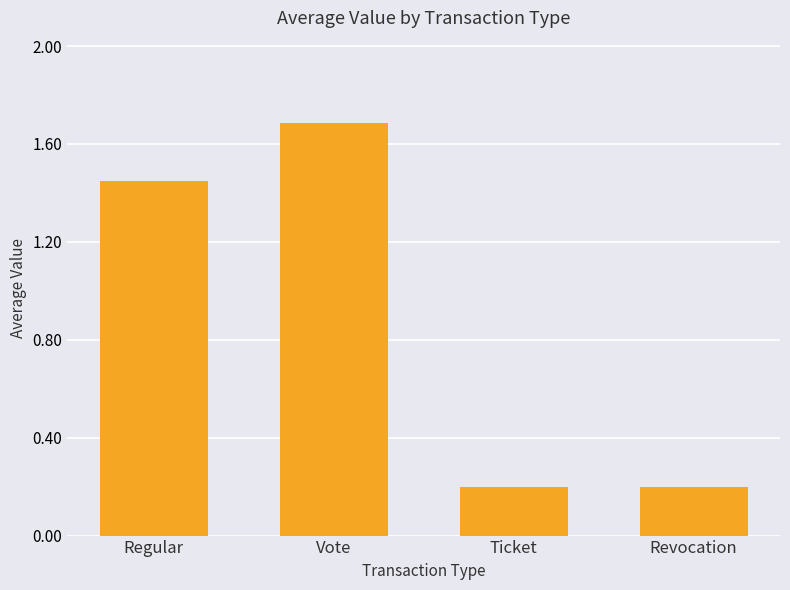

Are the bars grouped side by side (vs. stacked)?

No